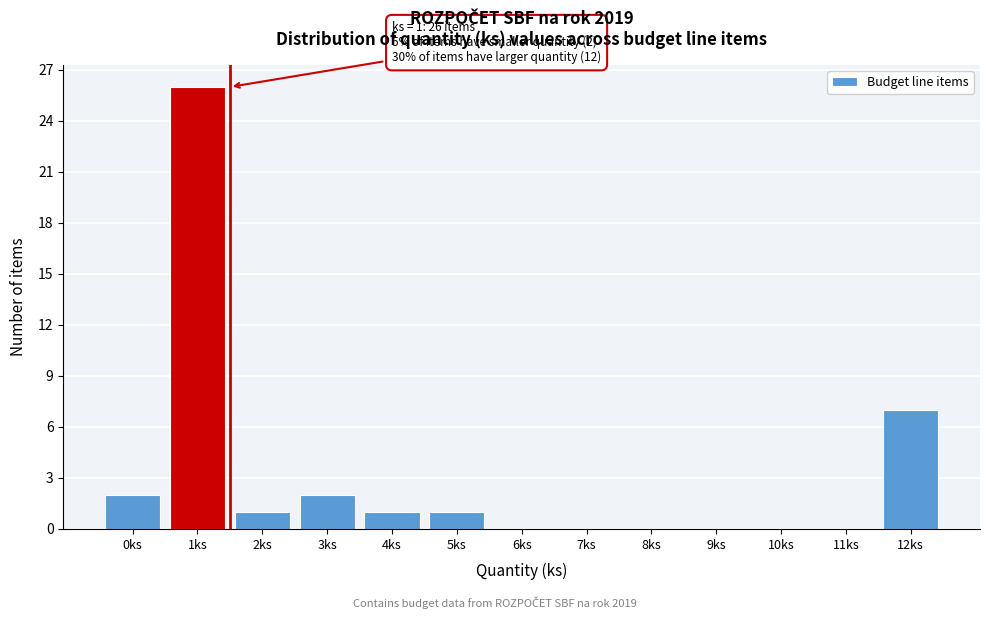

Reading left to right, list all the values displayed in this chart.

0ks=2	1ks=26	2ks=1	3ks=2	4ks=1	5ks=1	6ks=0	7ks=0	8ks=0	9ks=0	10ks=0	11ks=0	12ks=7